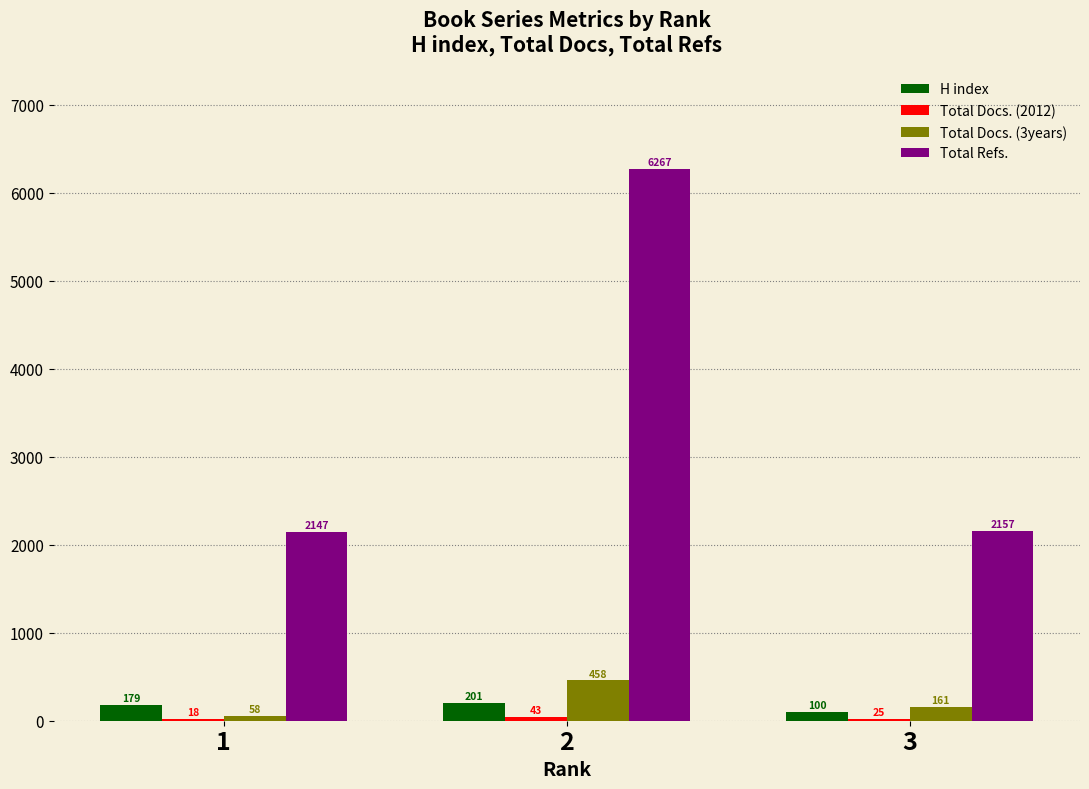

The H index series shows 179 at 1. True or false?

True